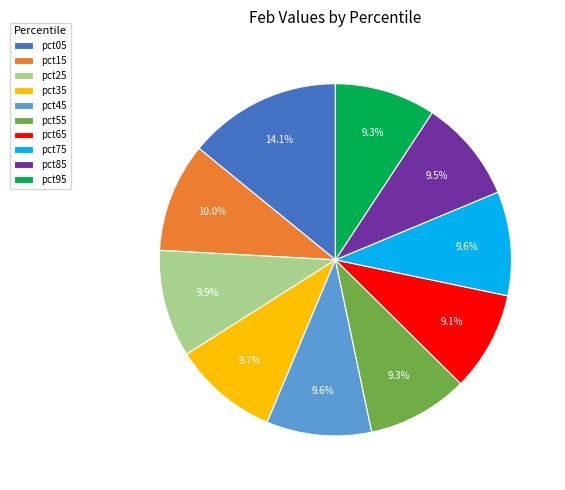

What is the largest slice in the pie chart?

pct05